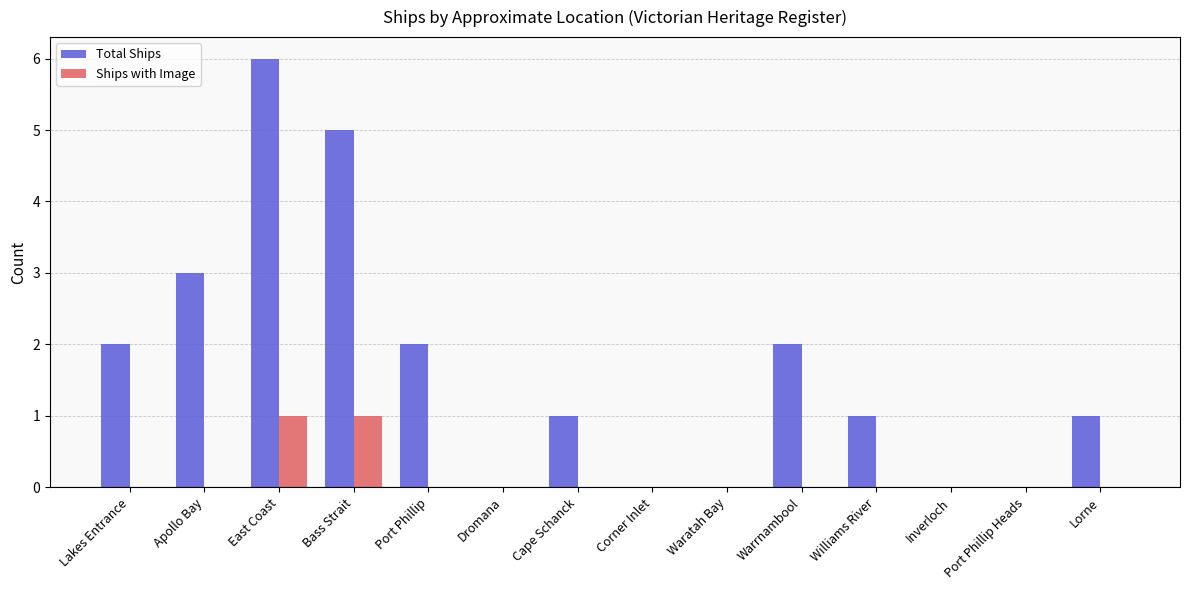

At which category is the sum across all series the highest?

East Coast